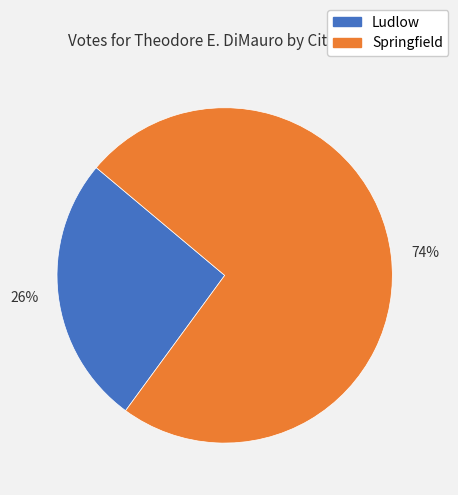

Is the sum of 74% and 26% greater than half?

Yes